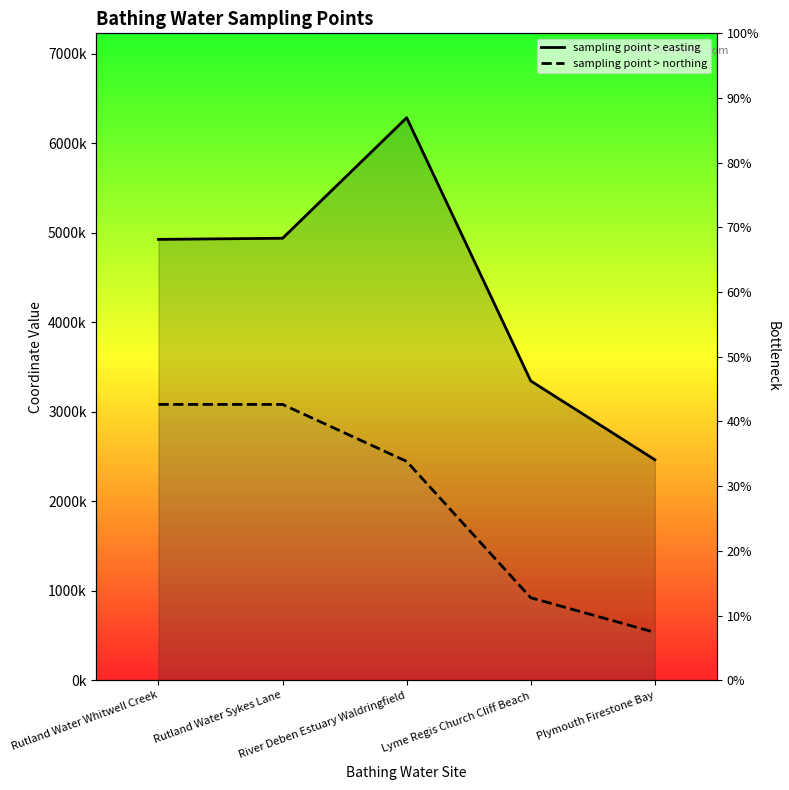

The sampling point > northing series shows 154561 at Rutland Water Sykes Lane. True or false?

False